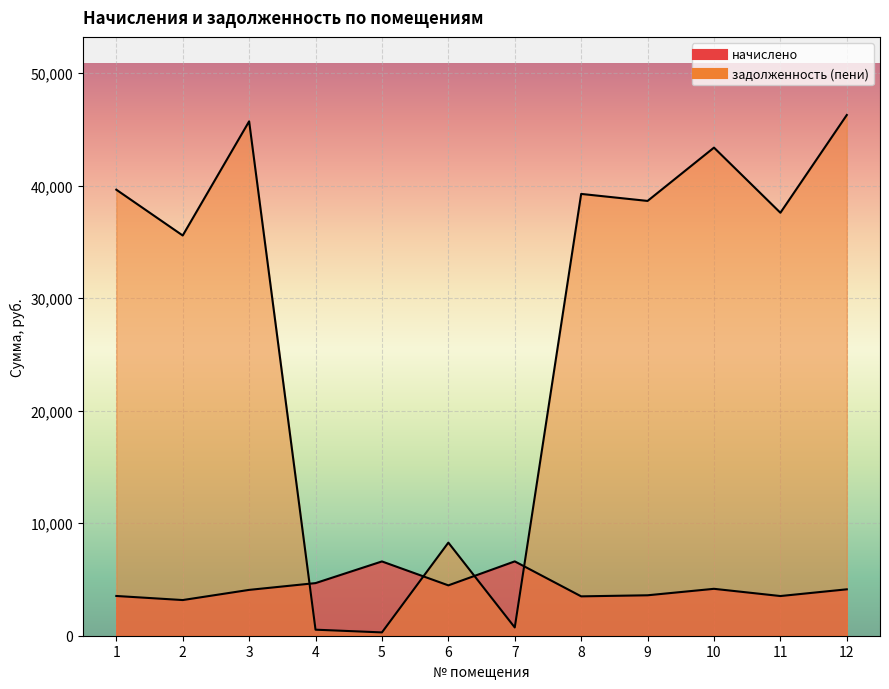

True or false: начислено and задолженность (пени) intersect in this chart.

True